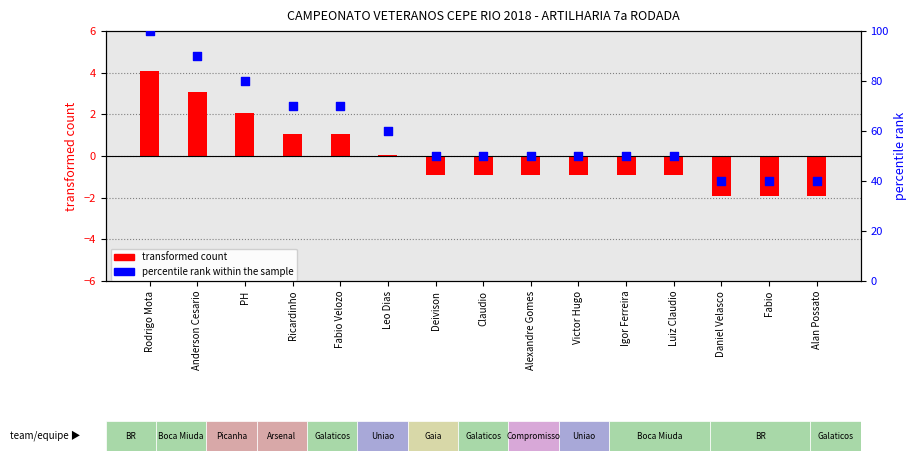

Which series has the largest total across all categories?

percentile rank within the sample